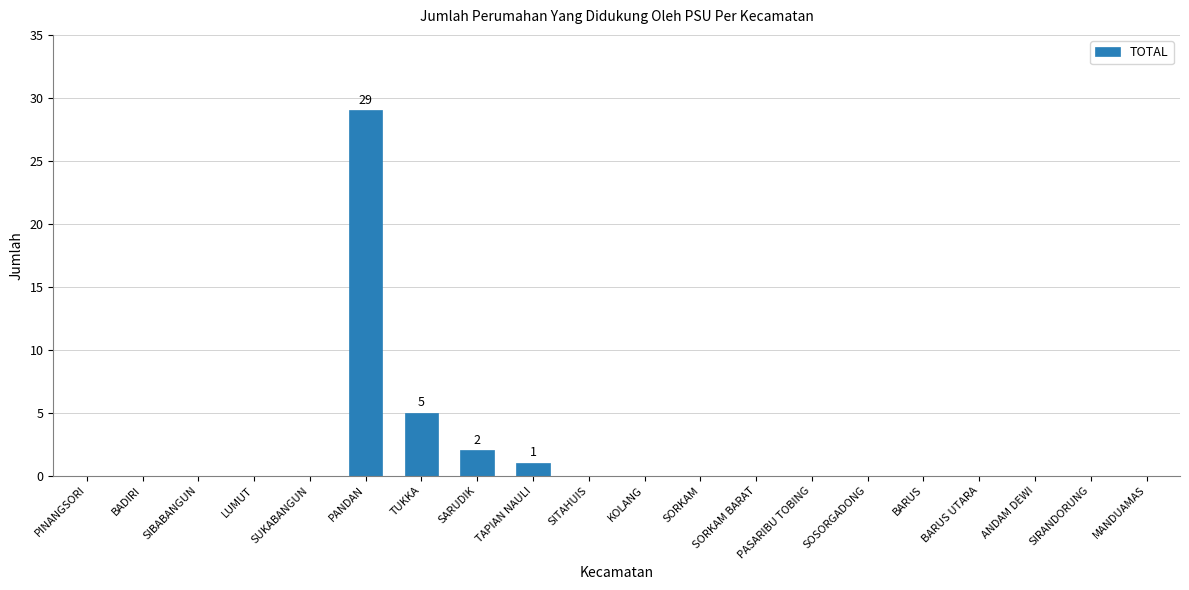

Which has a higher value, TAPIAN NAULI or SARUDIK?

SARUDIK